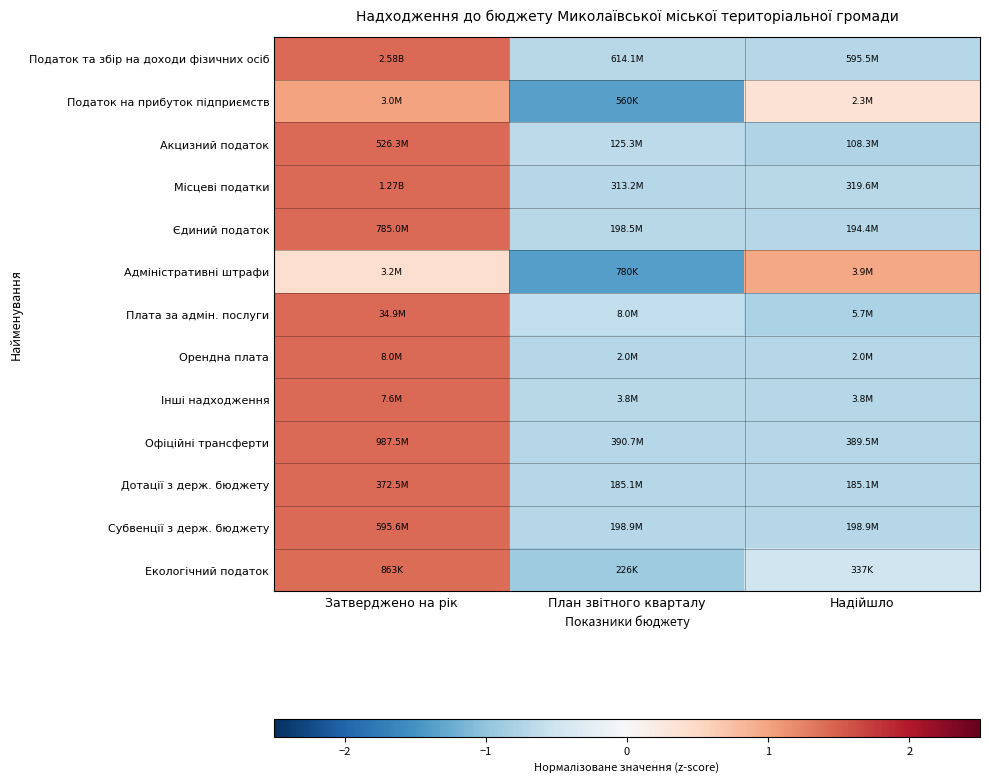

At which category is the sum across all series the highest?

Затверджено на рік